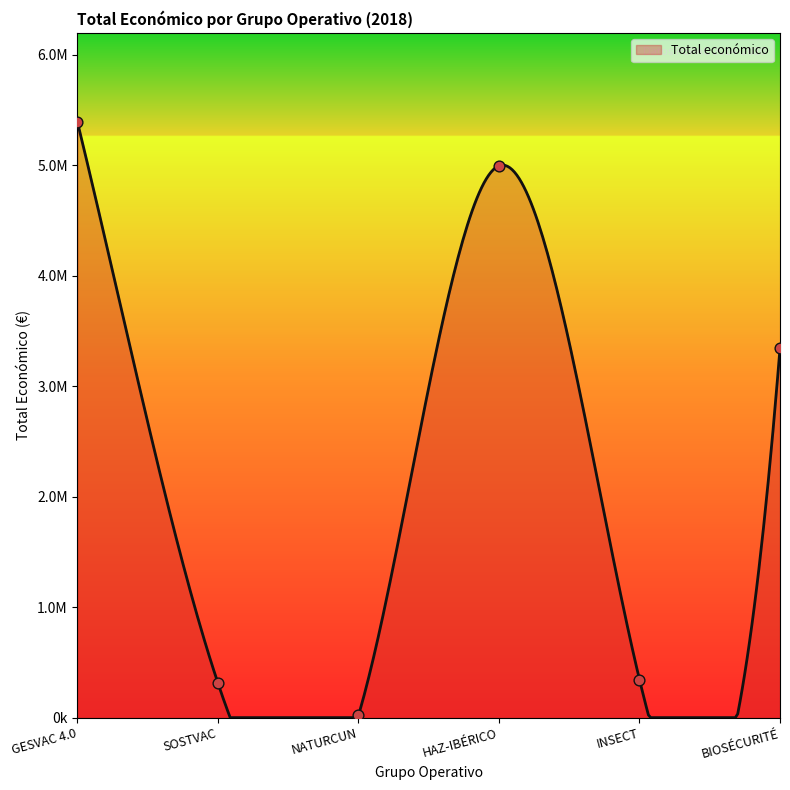

What is the ratio of the value at BIOSÉCURITÉ to the value at INSECT?

9.7